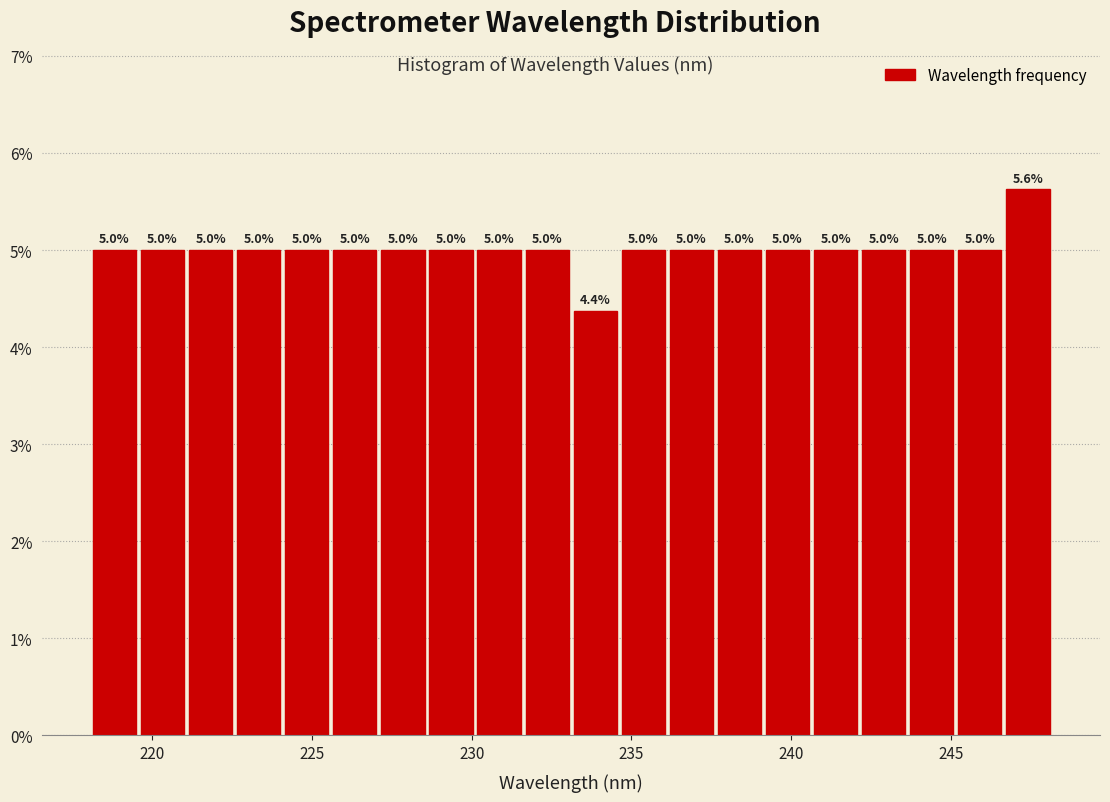

Read against the x-axis, roughly where is the centre of the tallest bar?

247.5